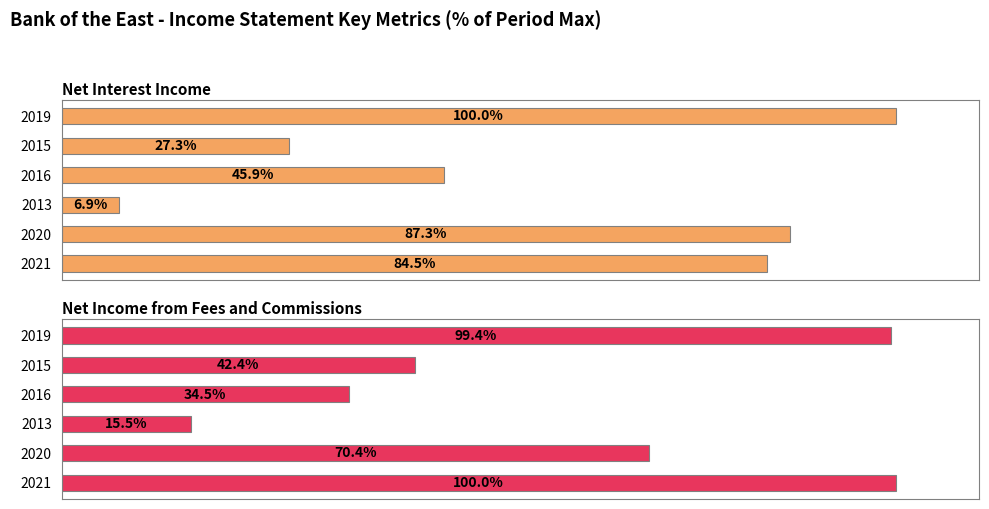

Is it true that Net Interest Income equals 53.3 at 2020?

False